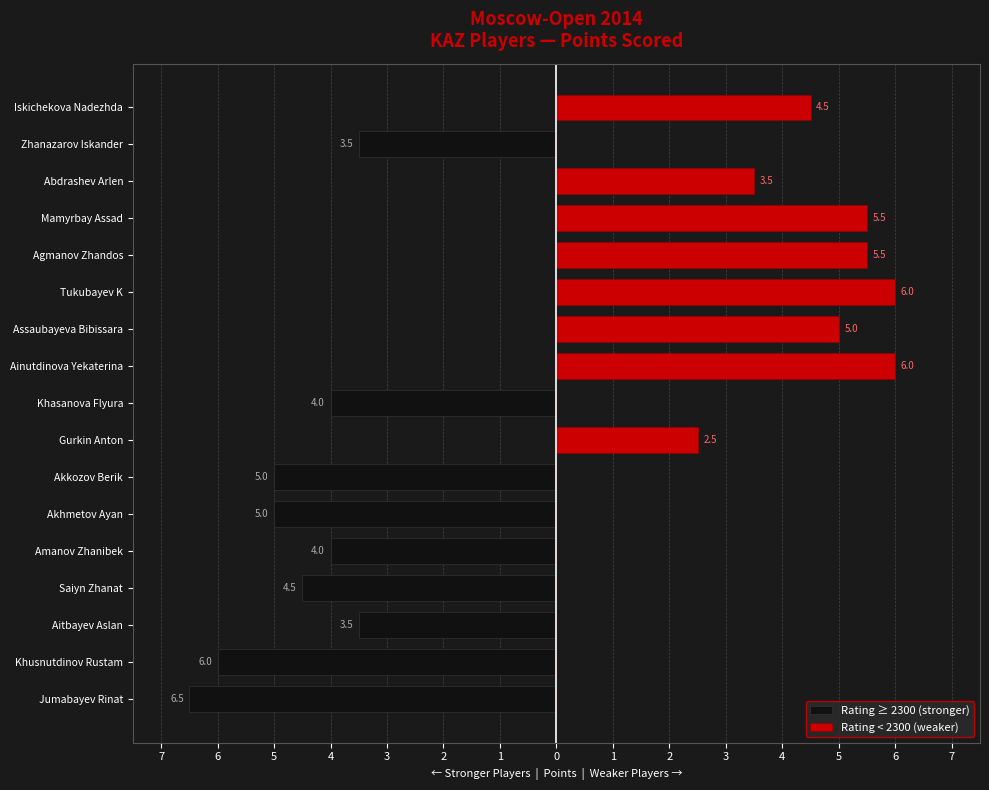

The Rating < 2300 (weaker) series shows 8.2 at Assaubayeva Bibissara. True or false?

False